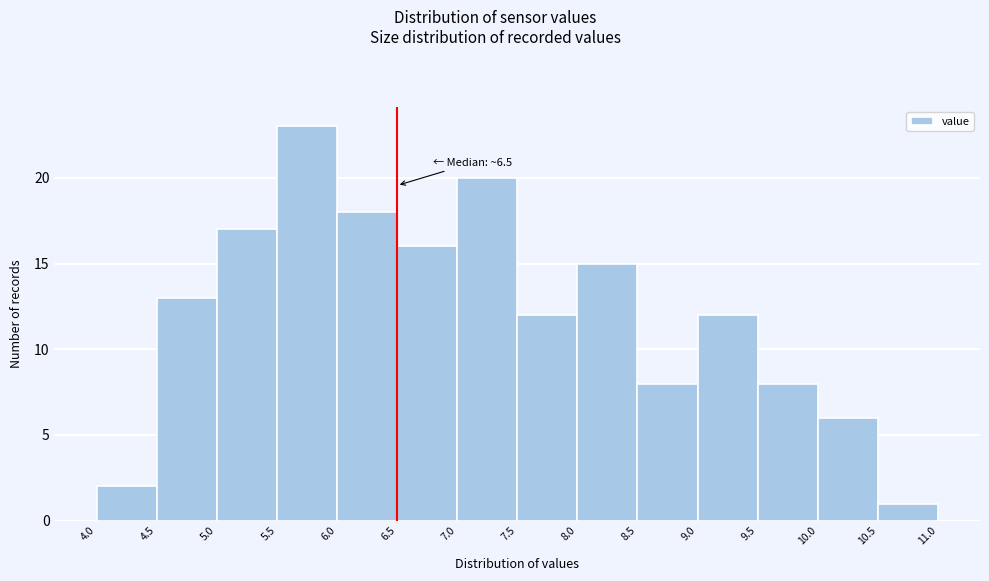

Which range on the x-axis has the tallest bar?

5.5 to 6.0